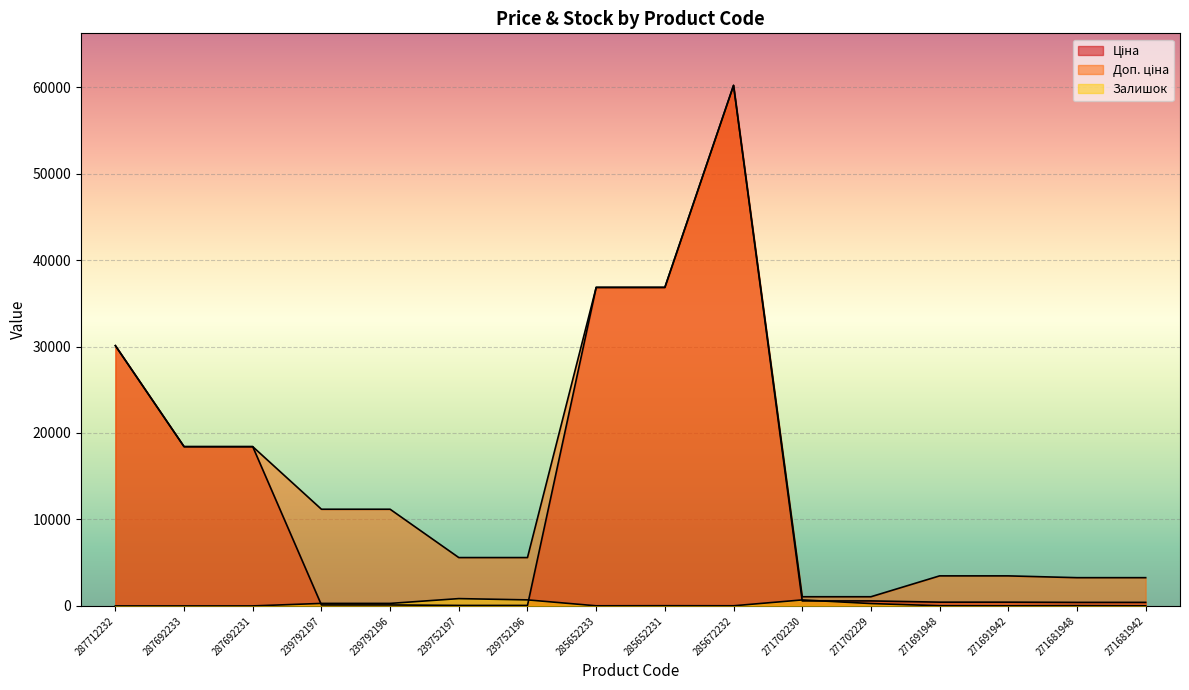

After their last crossing, which series has the higher values: Ціна or Залишок?

Ціна